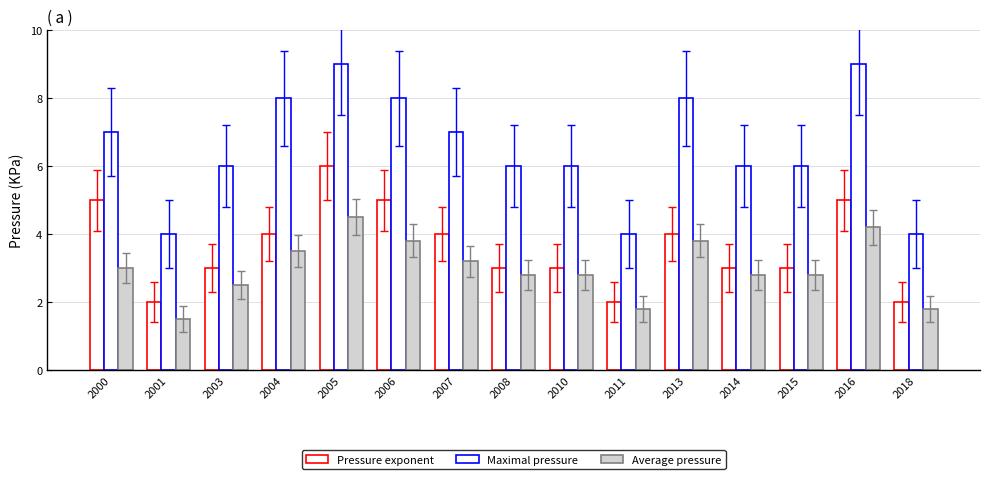

How many values in the Average pressure series exceed 2?

12